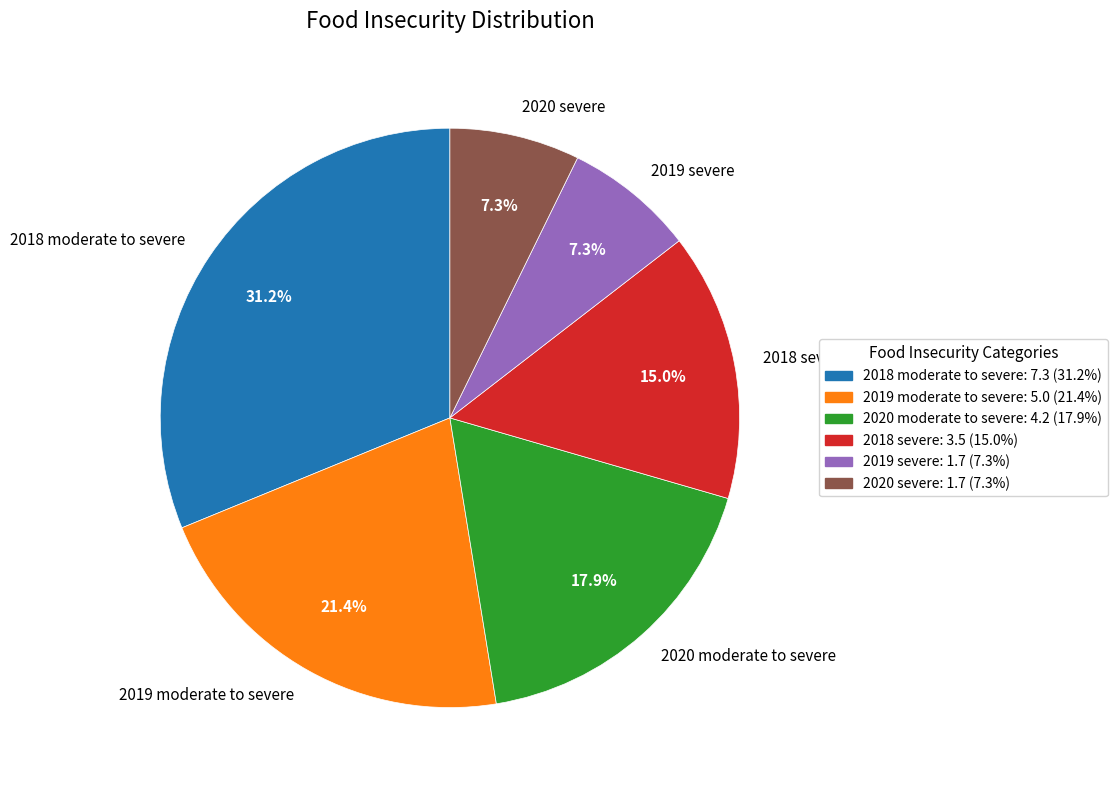

Which category has the biggest portion of the pie?

2018 moderate to severe